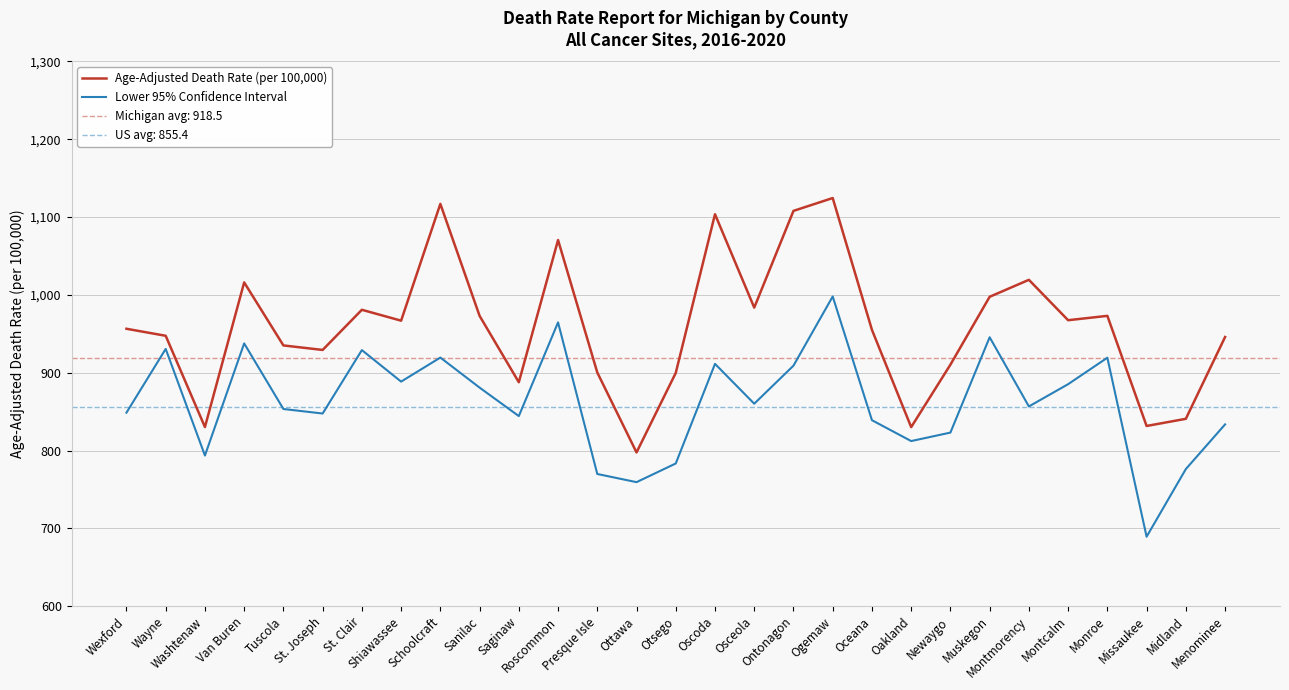

True or false: Age-Adjusted Death Rate (per 100,000) and Lower 95% Confidence Interval cross at least once.

False